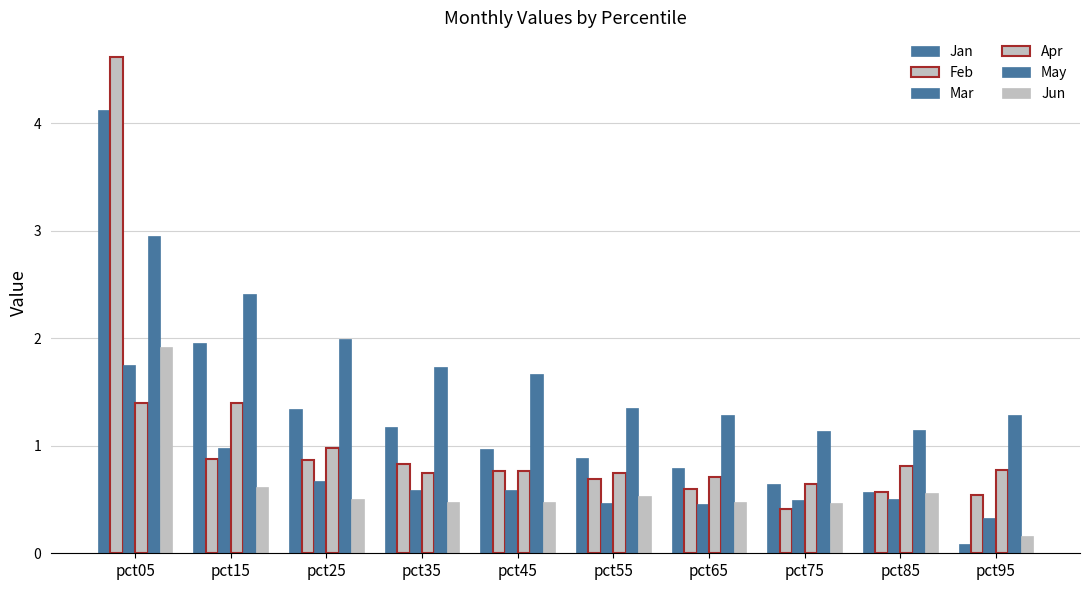

Which series changed the most between pct15 and pct35?

Jan